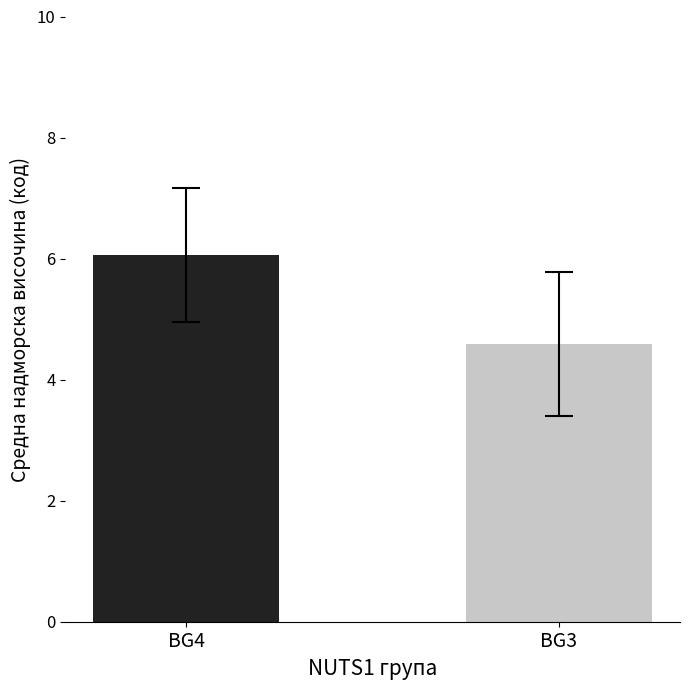

How many bars are there in total?

2